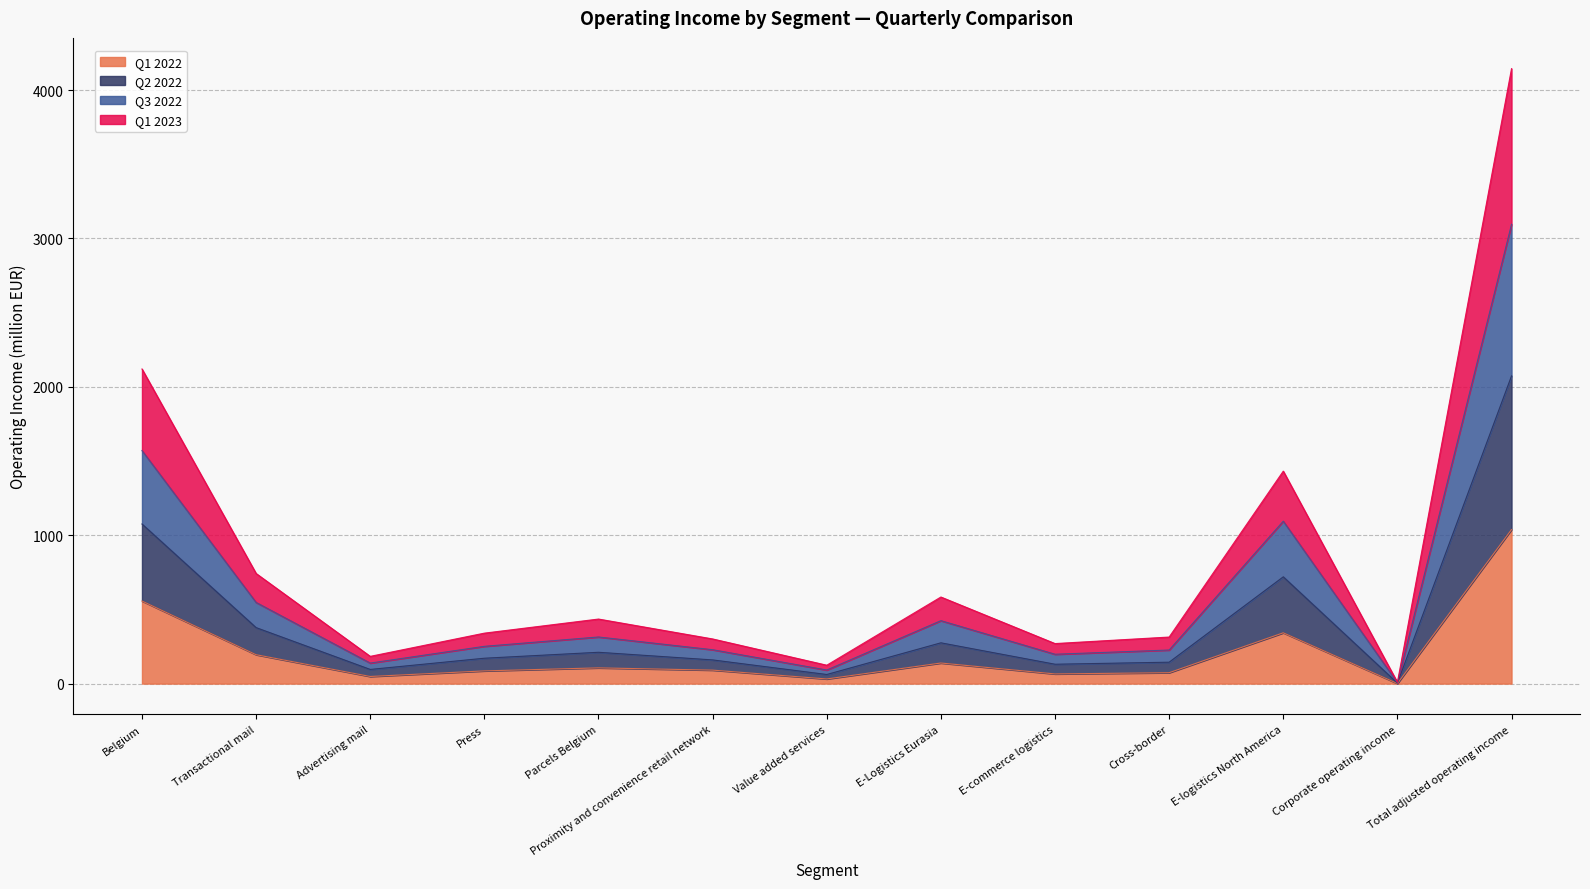

Which has a higher value, Transactional mail or Press?

Transactional mail